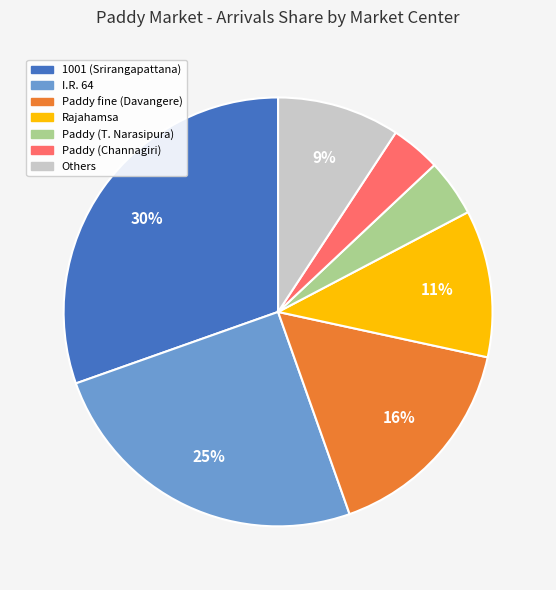

Is there a majority slice in this chart?

No